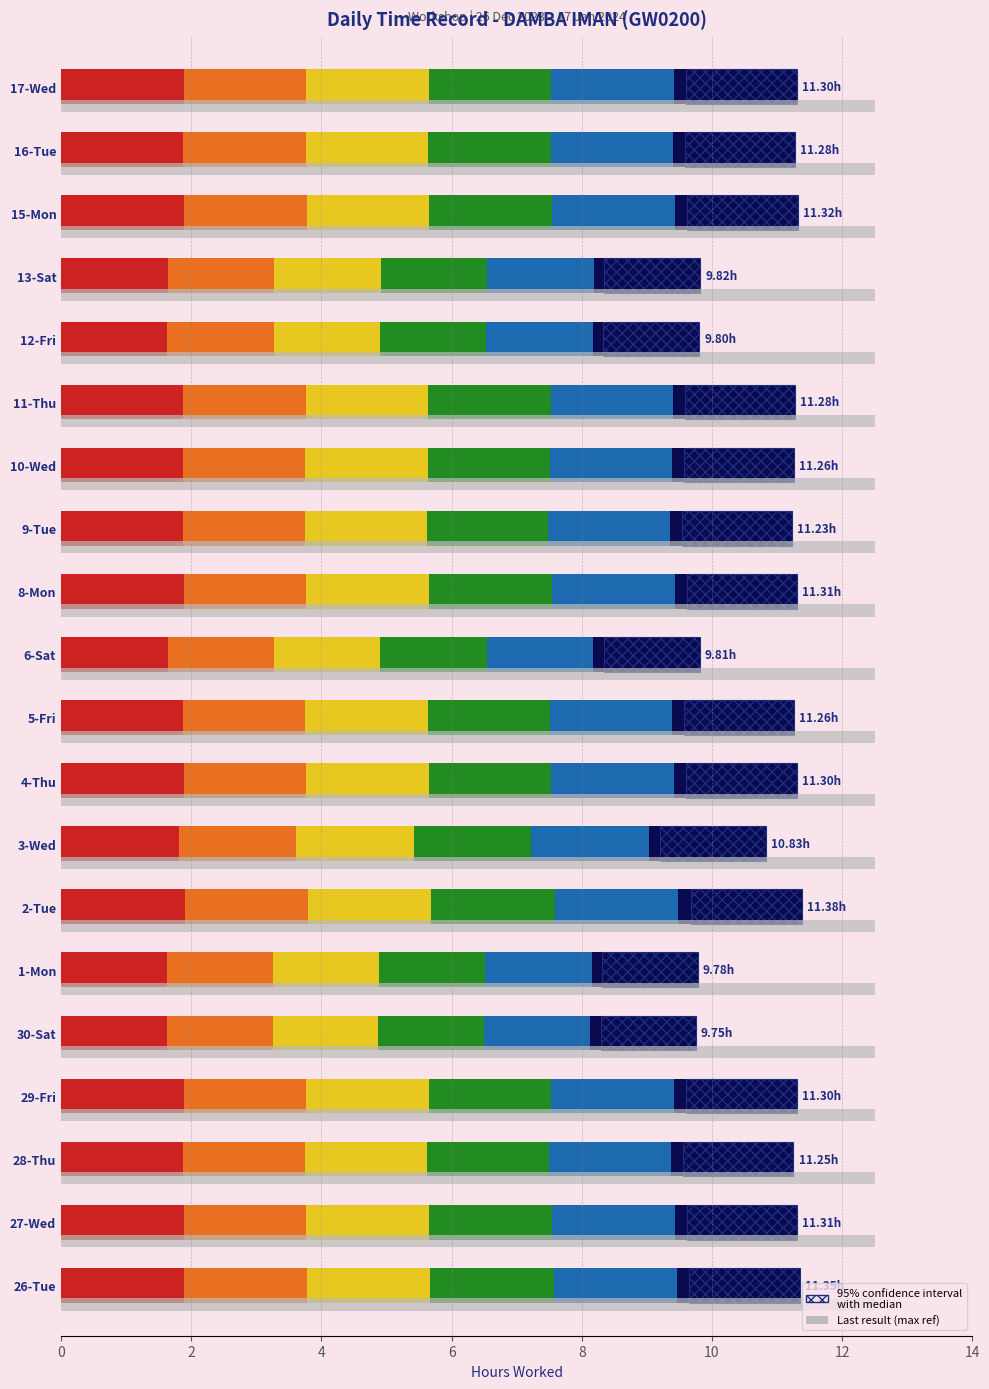

What is the value of the Low Hours bar at the 20th from the left?

0.2